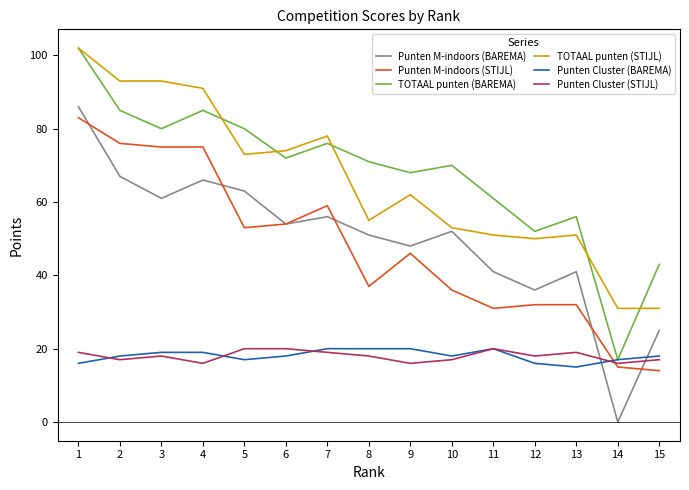

What are all the series names shown in the legend?

Punten M-indoors (BAREMA), Punten M-indoors (STIJL), TOTAAL punten (BAREMA), TOTAAL punten (STIJL), Punten Cluster (BAREMA), Punten Cluster (STIJL)